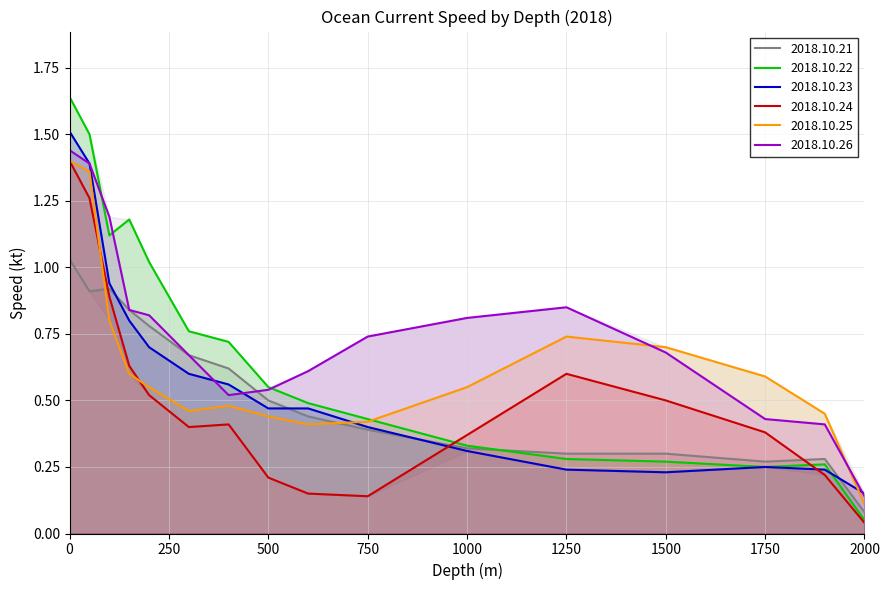

What is the total value across all series at 50?

7.8